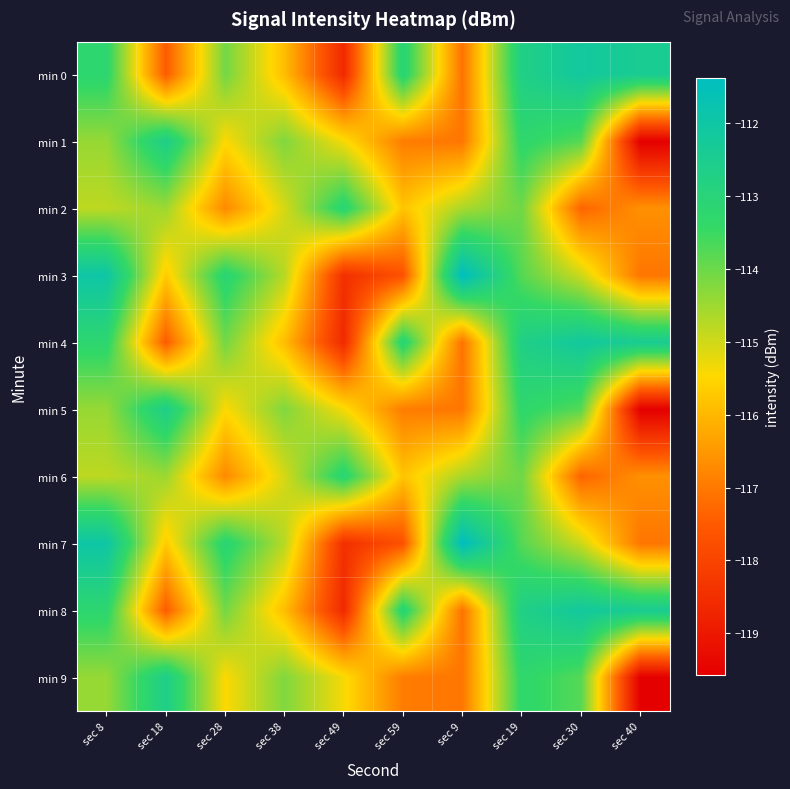

Reading left to right, transcribe all the data shown in this chart.

min 0: sec 8=-113.2	sec 18=-117.5	sec 28=-114.1	sec 38=-115.9	sec 49=-118.6	sec 59=-113.0	sec 9=-117.1	sec 19=-112.7	sec 30=-112.2	sec 40=-112.4
min 1: sec 8=-114.4	sec 18=-112.6	sec 28=-115.5	sec 38=-114.2	sec 49=-115.4	sec 59=-117.0	sec 9=-117.0	sec 19=-113.3	sec 30=-113.8	sec 40=-119.6
min 2: sec 8=-114.8	sec 18=-114.5	sec 28=-116.7	sec 38=-115.1	sec 49=-113.1	sec 59=-115.8	sec 9=-114.6	sec 19=-114.0	sec 30=-117.3	sec 40=-116.6
min 3: sec 8=-112.0	sec 18=-115.7	sec 28=-113.1	sec 38=-114.8	sec 49=-118.5	sec 59=-117.7	sec 9=-111.4	sec 19=-113.8	sec 30=-115.0	sec 40=-117.1
min 4: sec 8=-113.2	sec 18=-117.5	sec 28=-114.1	sec 38=-115.9	sec 49=-118.6	sec 59=-113.0	sec 9=-117.1	sec 19=-112.7	sec 30=-112.2	sec 40=-112.4
min 5: sec 8=-114.4	sec 18=-112.6	sec 28=-115.5	sec 38=-114.2	sec 49=-115.4	sec 59=-117.0	sec 9=-117.0	sec 19=-113.3	sec 30=-113.8	sec 40=-119.6
min 6: sec 8=-114.8	sec 18=-114.5	sec 28=-116.7	sec 38=-115.1	sec 49=-113.1	sec 59=-115.8	sec 9=-114.6	sec 19=-114.0	sec 30=-117.3	sec 40=-116.6
min 7: sec 8=-112.0	sec 18=-115.7	sec 28=-113.1	sec 38=-114.8	sec 49=-118.5	sec 59=-117.7	sec 9=-111.4	sec 19=-113.8	sec 30=-115.0	sec 40=-117.1
min 8: sec 8=-113.2	sec 18=-117.5	sec 28=-114.1	sec 38=-115.9	sec 49=-118.6	sec 59=-113.0	sec 9=-117.1	sec 19=-112.7	sec 30=-112.2	sec 40=-112.4
min 9: sec 8=-114.4	sec 18=-112.6	sec 28=-115.5	sec 38=-114.2	sec 49=-115.4	sec 59=-117.0	sec 9=-117.0	sec 19=-113.3	sec 30=-113.8	sec 40=-119.6